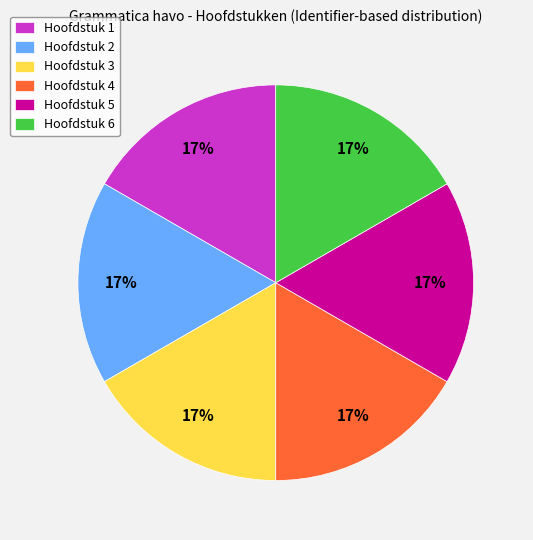

To the nearest percent, what is the combined percentage of Hoofdstuk 1 and Hoofdstuk 6?

33%